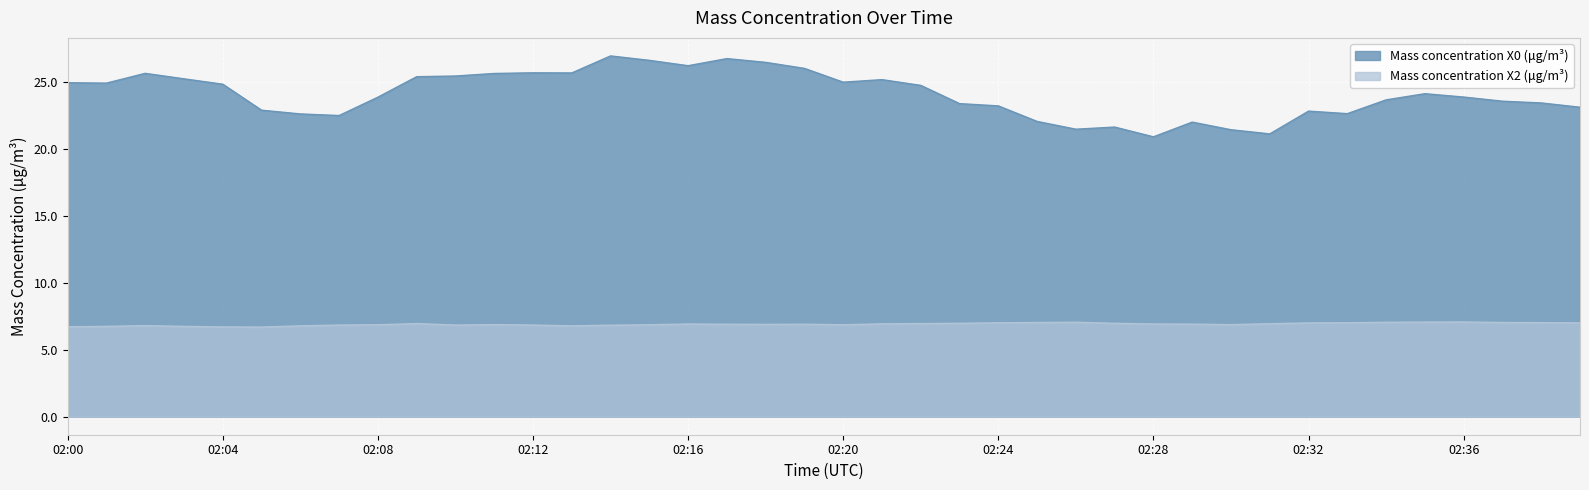

At how many categories does at least one series exceed 8?

40